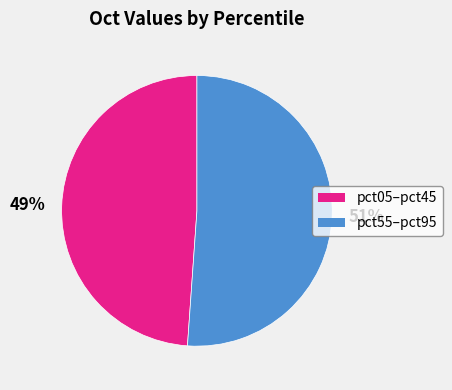

To the nearest percent, what is the average slice percentage?

50%